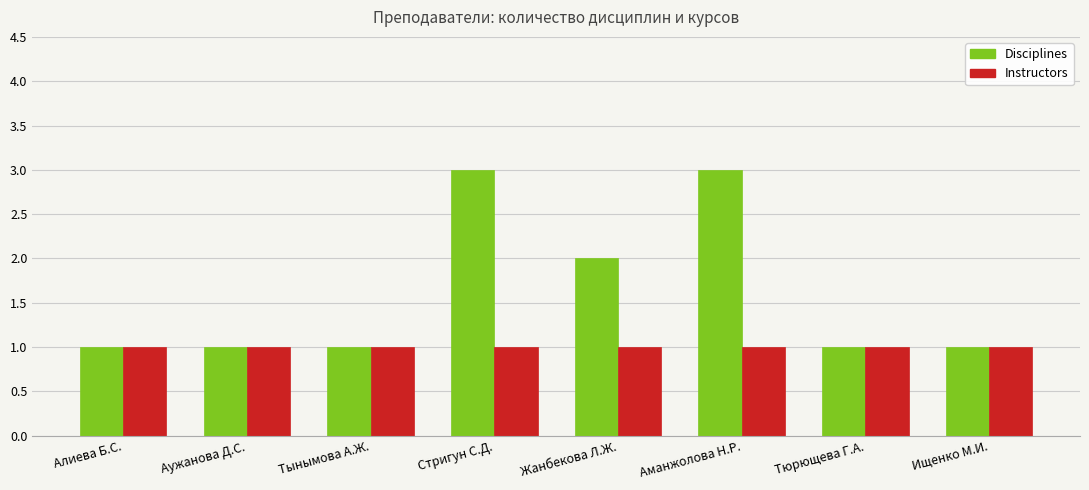

List the series in order of their overall mean, lowest first.

Instructors, Disciplines